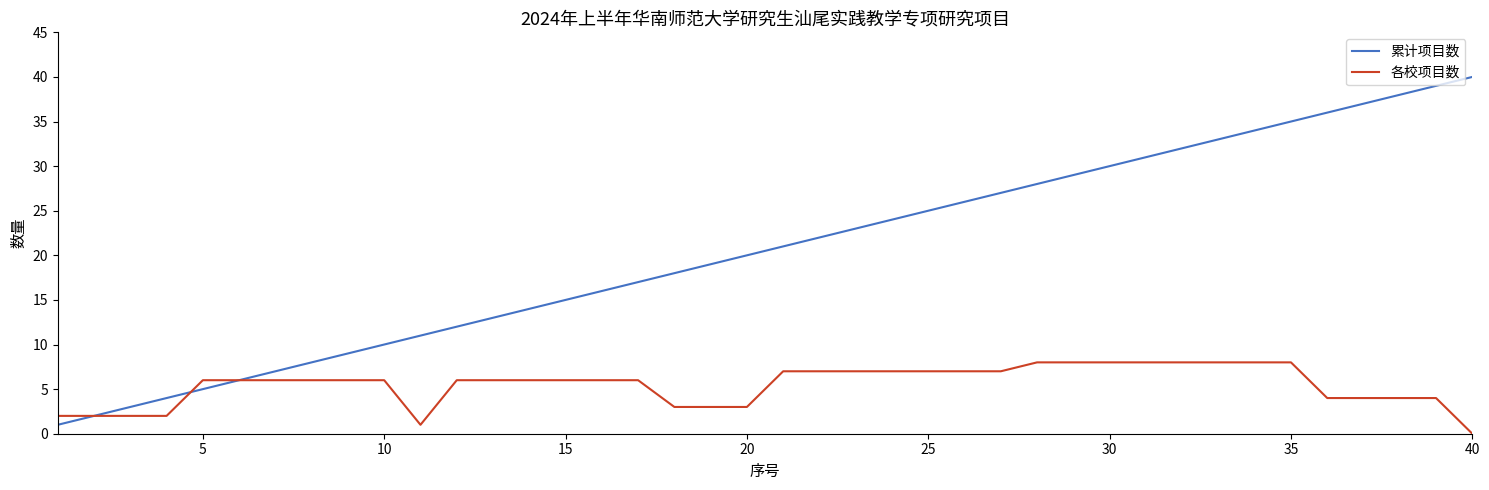

Which series has the widest spread of values?

累计项目数